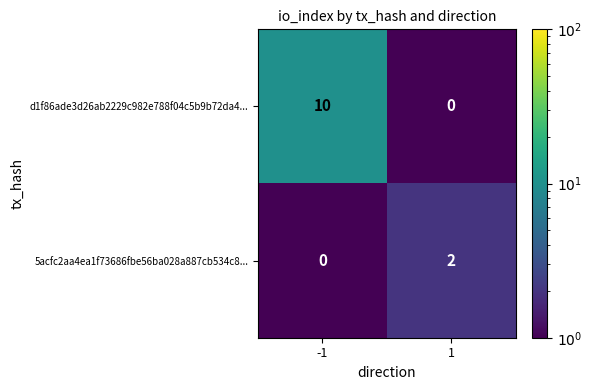

Which label corresponds to the largest value in the chart?

-1